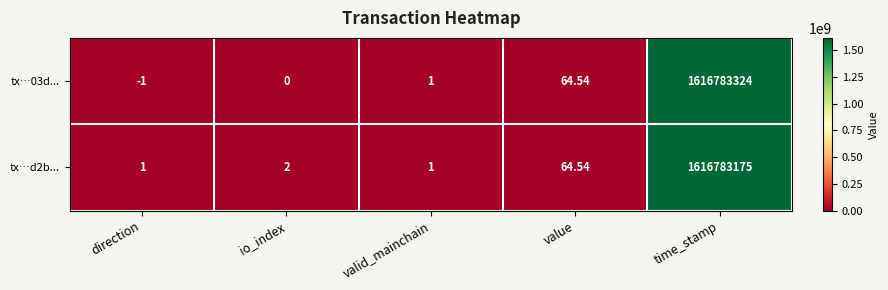

Rank the categories by tx…03d... value from highest to lowest.

time_stamp, value, valid_mainchain, io_index, direction